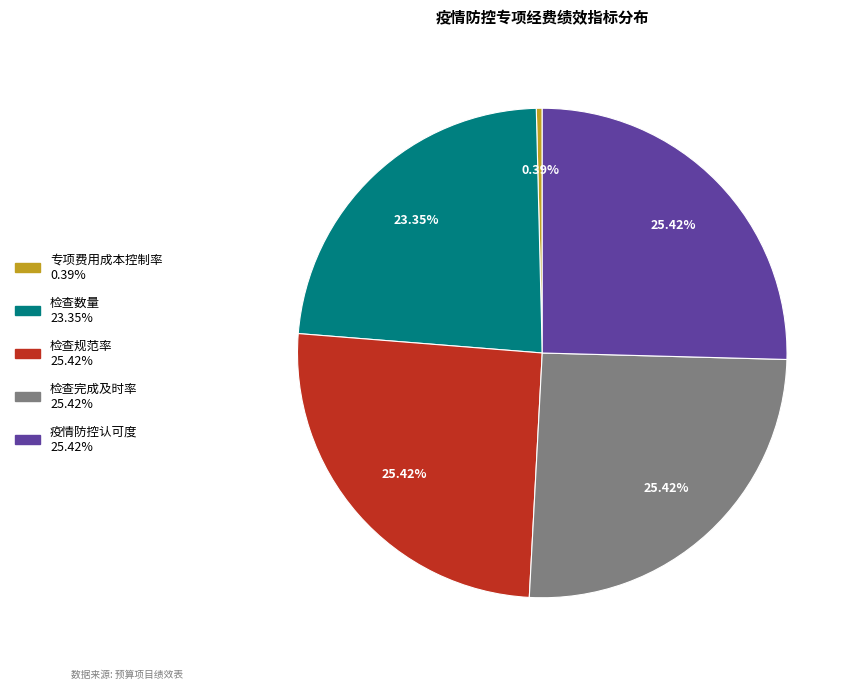

Does 疫情防控认可度 account for over 50% of the chart?

No